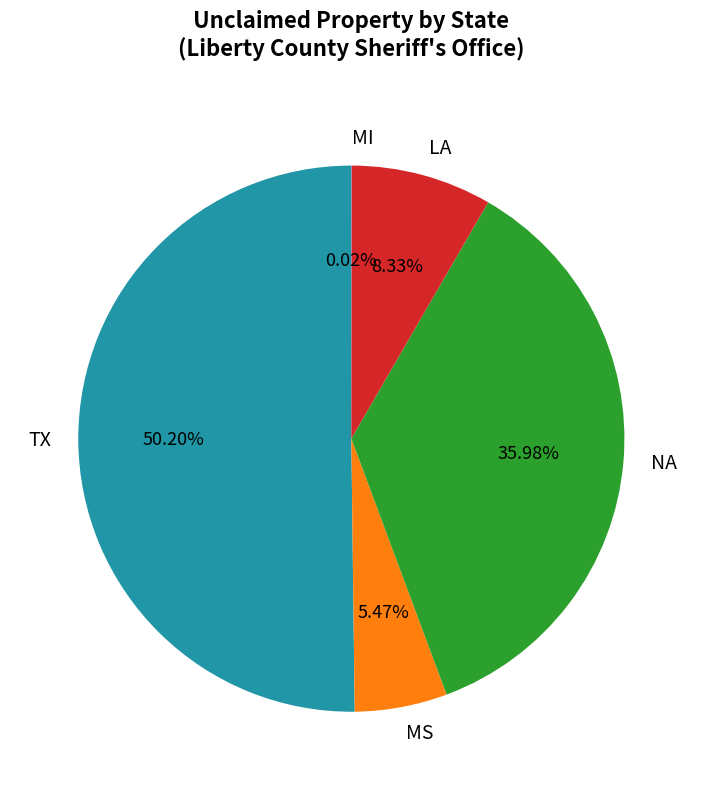

Which has a higher value, NA or TX?

TX